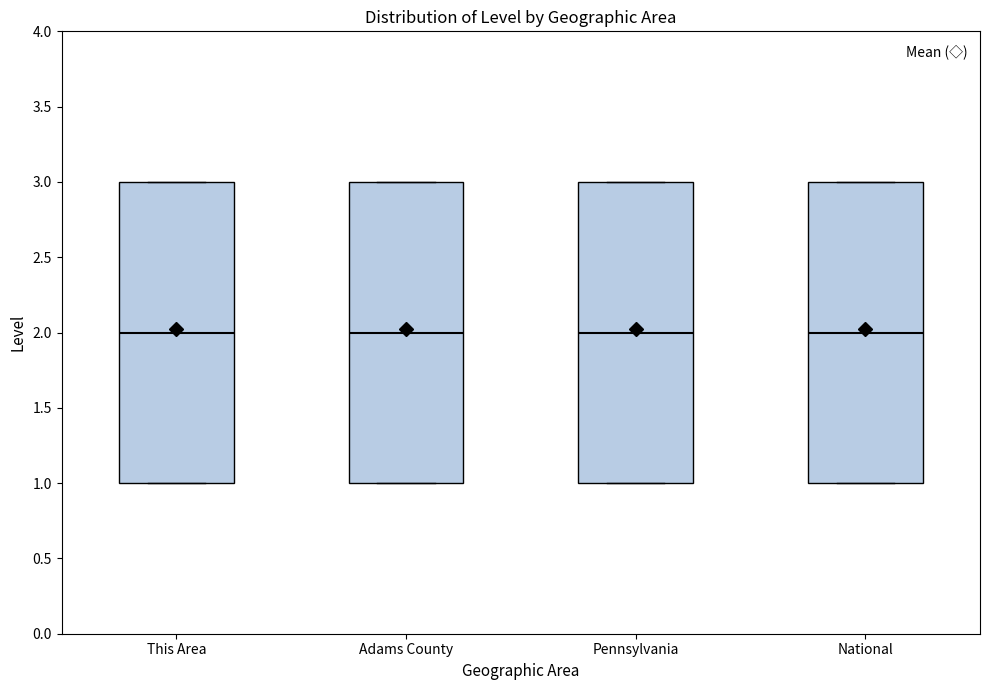

Reading left to right, transcribe this box plot: for each box, give where its median line is, the range the box spans, and where its two whiskers end, as read against the y-axis. The values are not printed on the chart, so give them approximately, as read against the axis.

This Area: median 2, box 1 to 3, whiskers 1 to 3
Adams County: median 2, box 1 to 3, whiskers 1 to 3
Pennsylvania: median 2, box 1 to 3, whiskers 1 to 3
National: median 2, box 1 to 3, whiskers 1 to 3